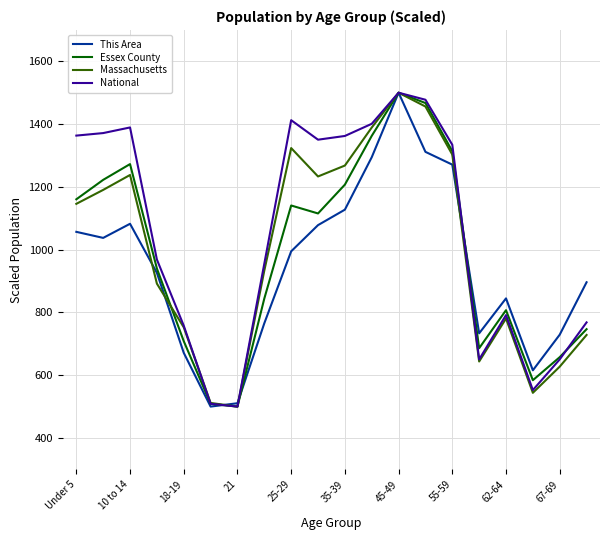

What is the highest value of the Massachusetts series?

1500.0